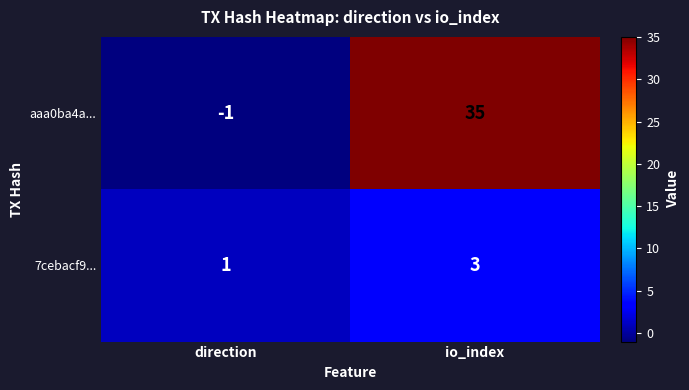

Which series has the largest range (max minus min)?

aaa0ba4a...